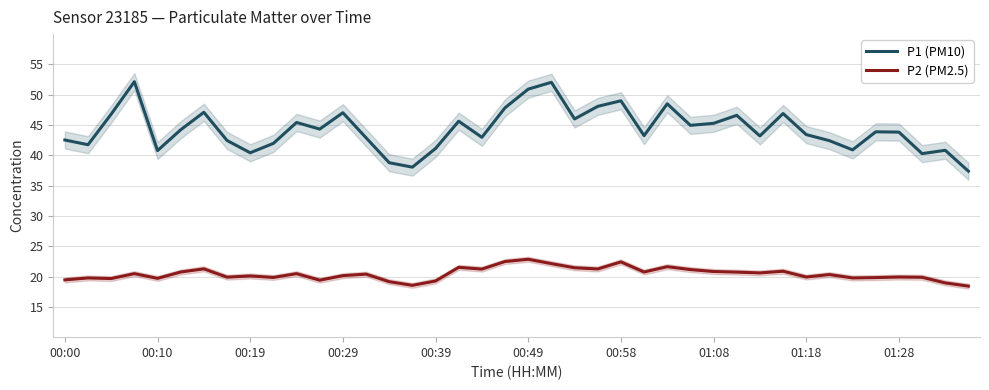

The P1 (PM10) series shows 42.5 at 00:00. True or false?

True